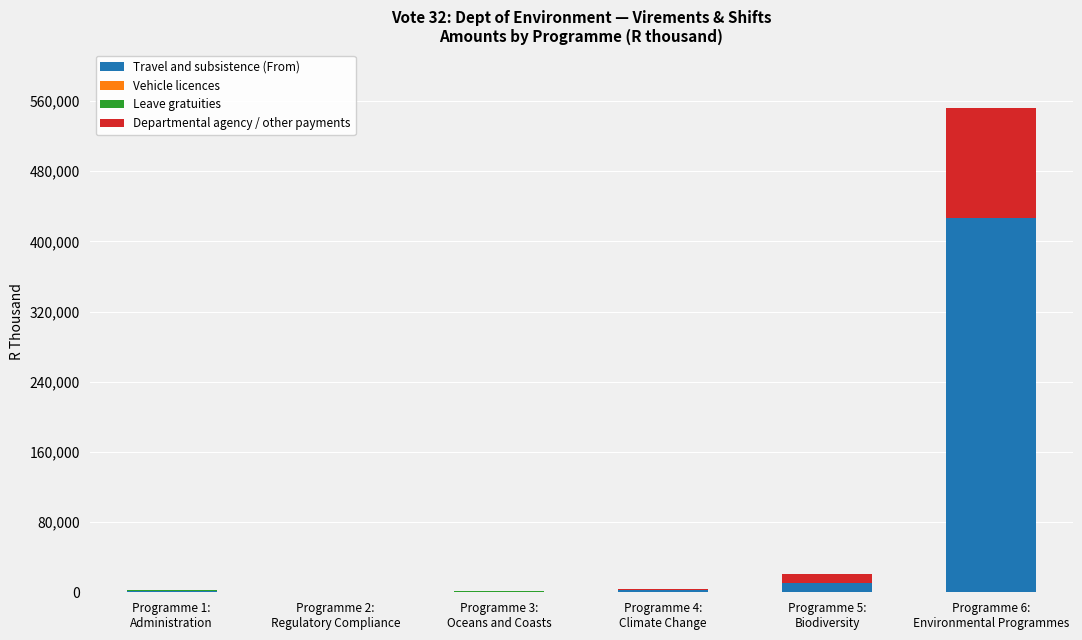

What is the highest value of the Travel and subsistence (From) series?

427025